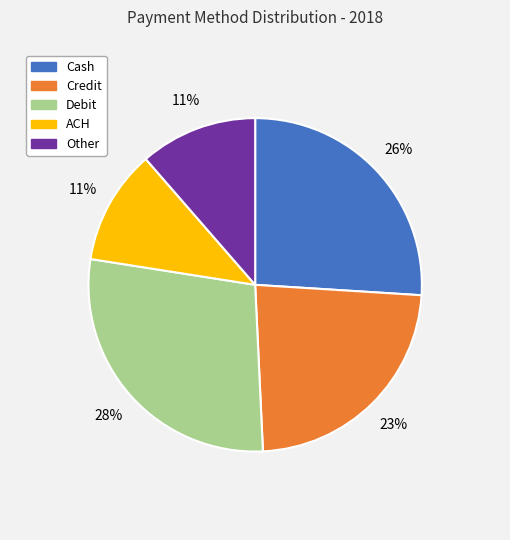

How many slices are in this pie chart?

5